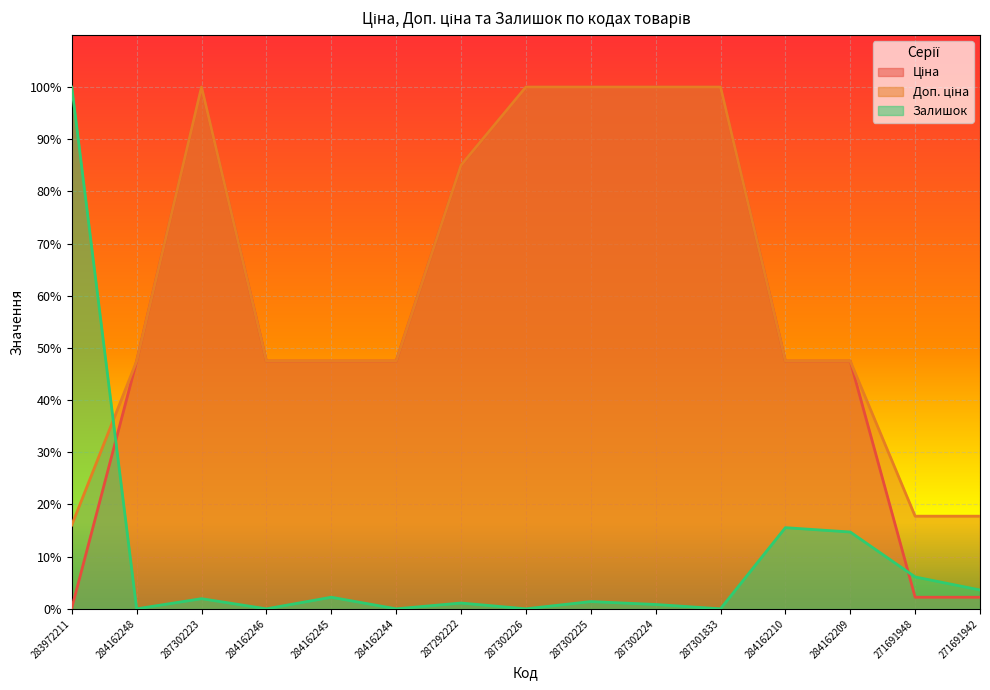

Which series has the largest range (max minus min)?

Залишок